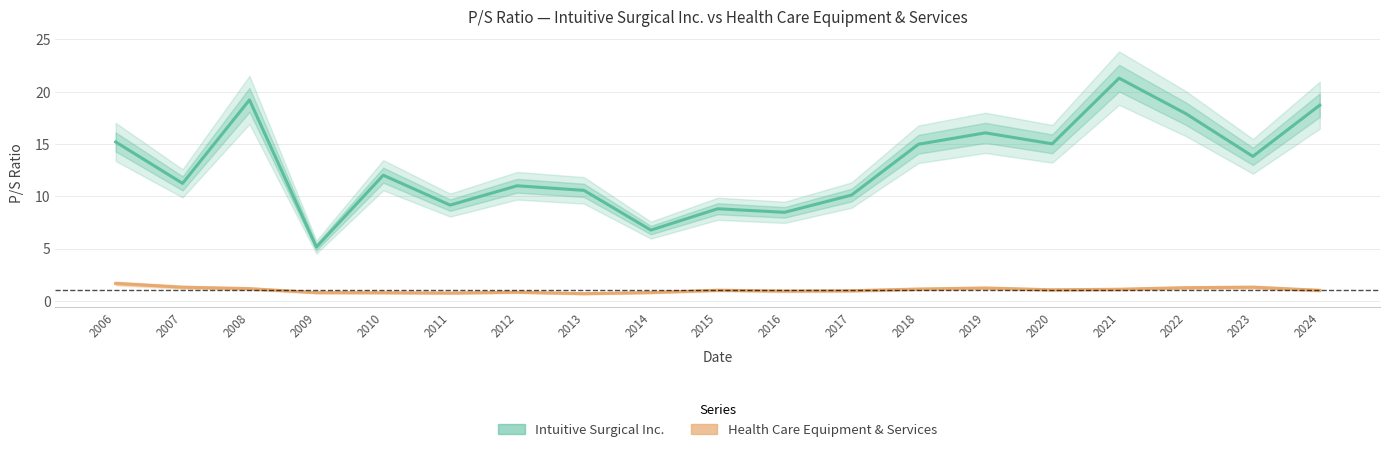

What is the total value across all series at 2012?

11.8